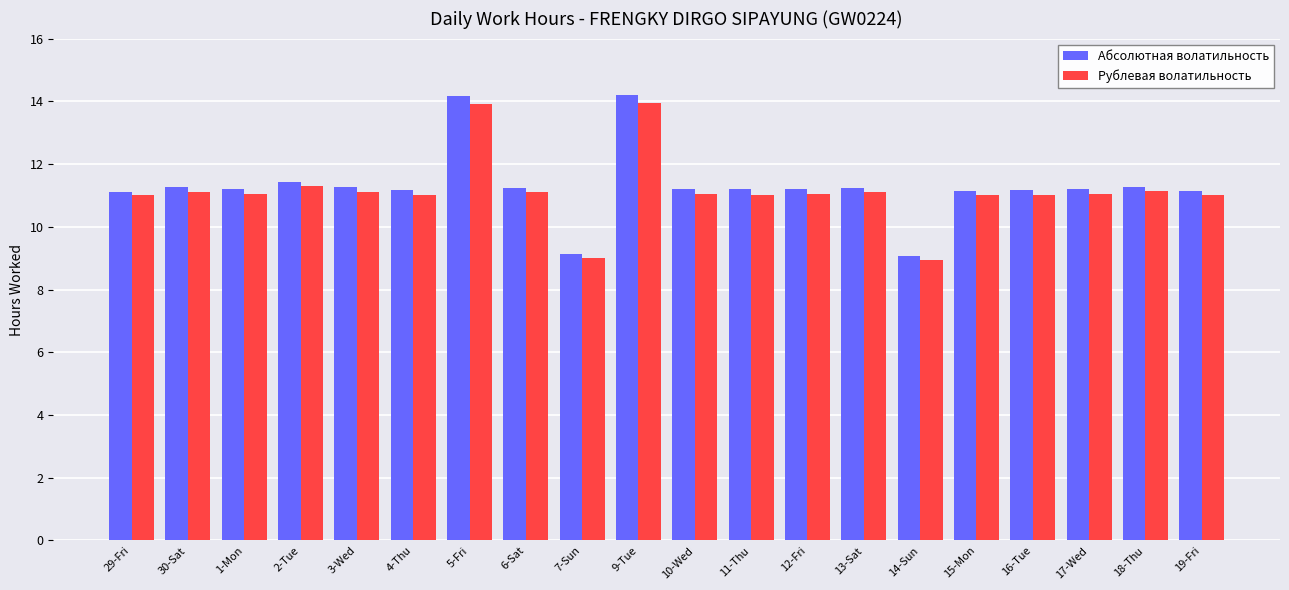

Which series changed the most between 4-Thu and 7-Sun?

Абсолютная волатильность